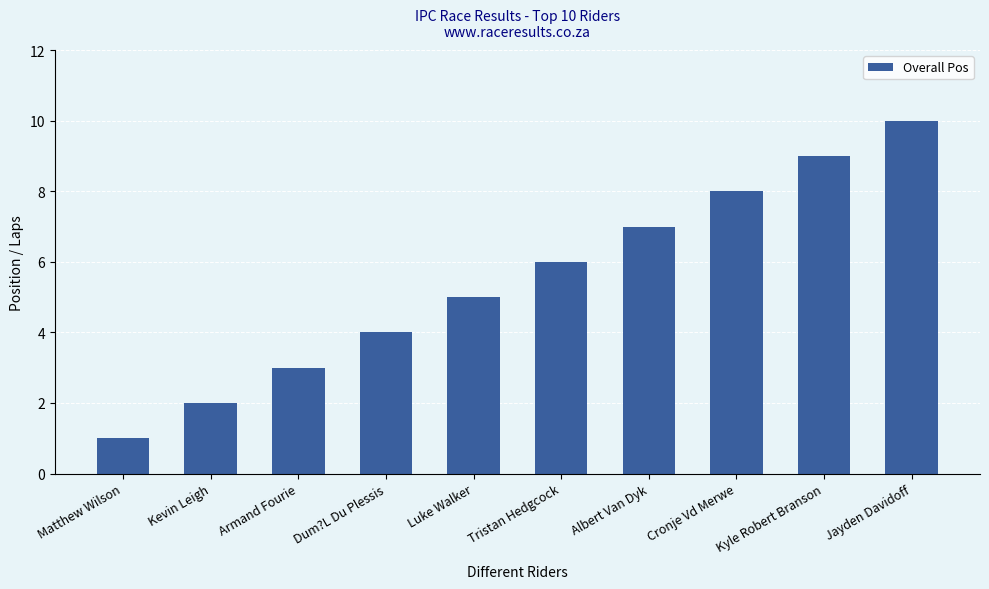

Which label corresponds to the largest value in the chart?

Jayden Davidoff